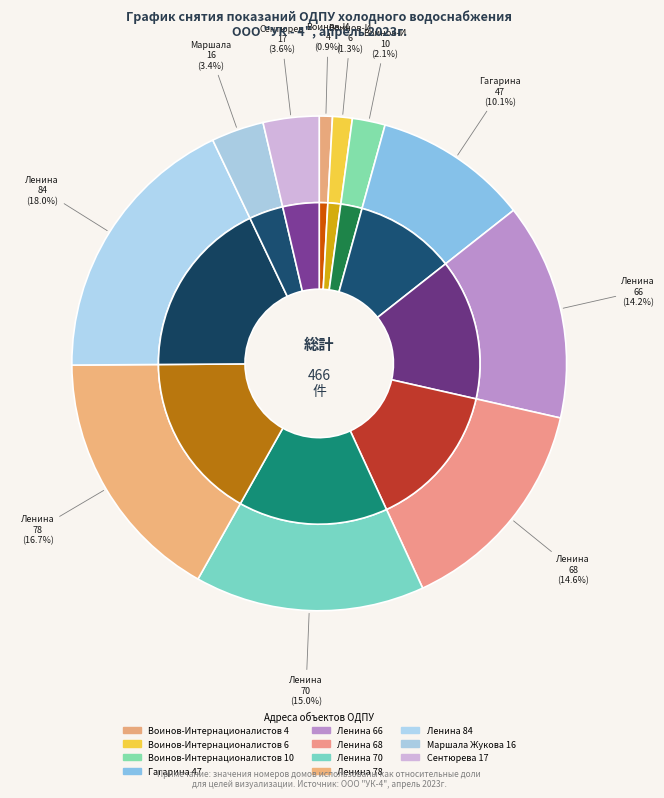

True or false: Ленина 84 accounts for 27% of the total.

False